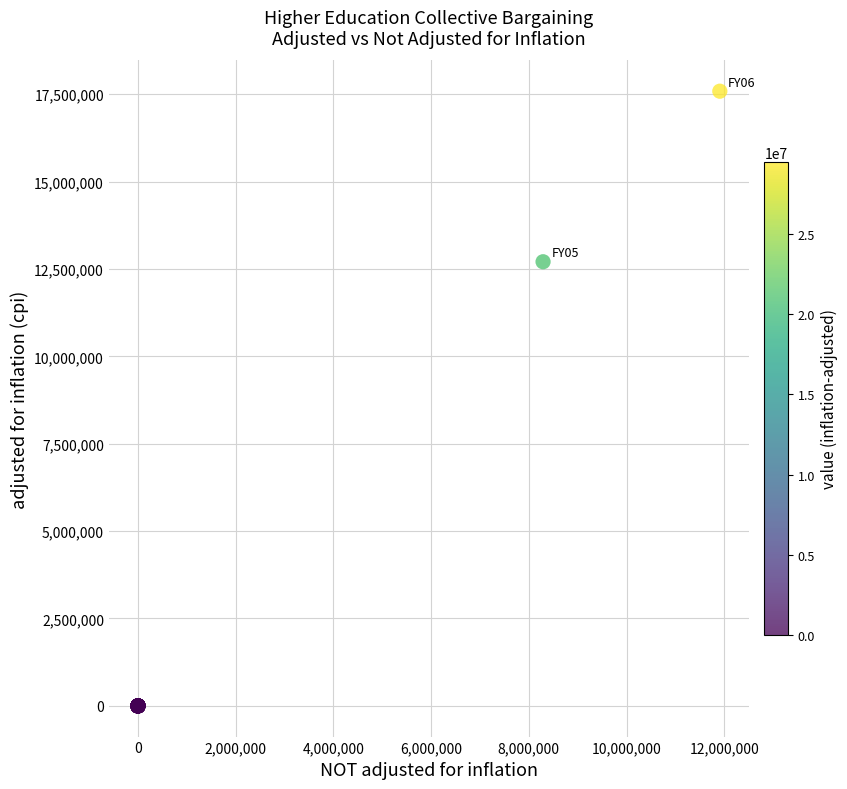

What Y value in the scatter plot is closest to 8793148?

12706600